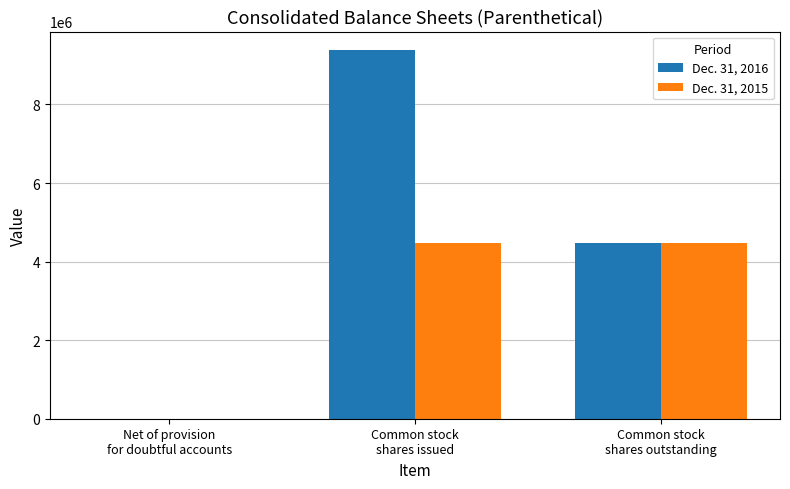

Reading left to right, transcribe all the data shown in this chart.

Dec. 31, 2016: 196	9387928	4471215
Dec. 31, 2015: 1	4471215	4471215